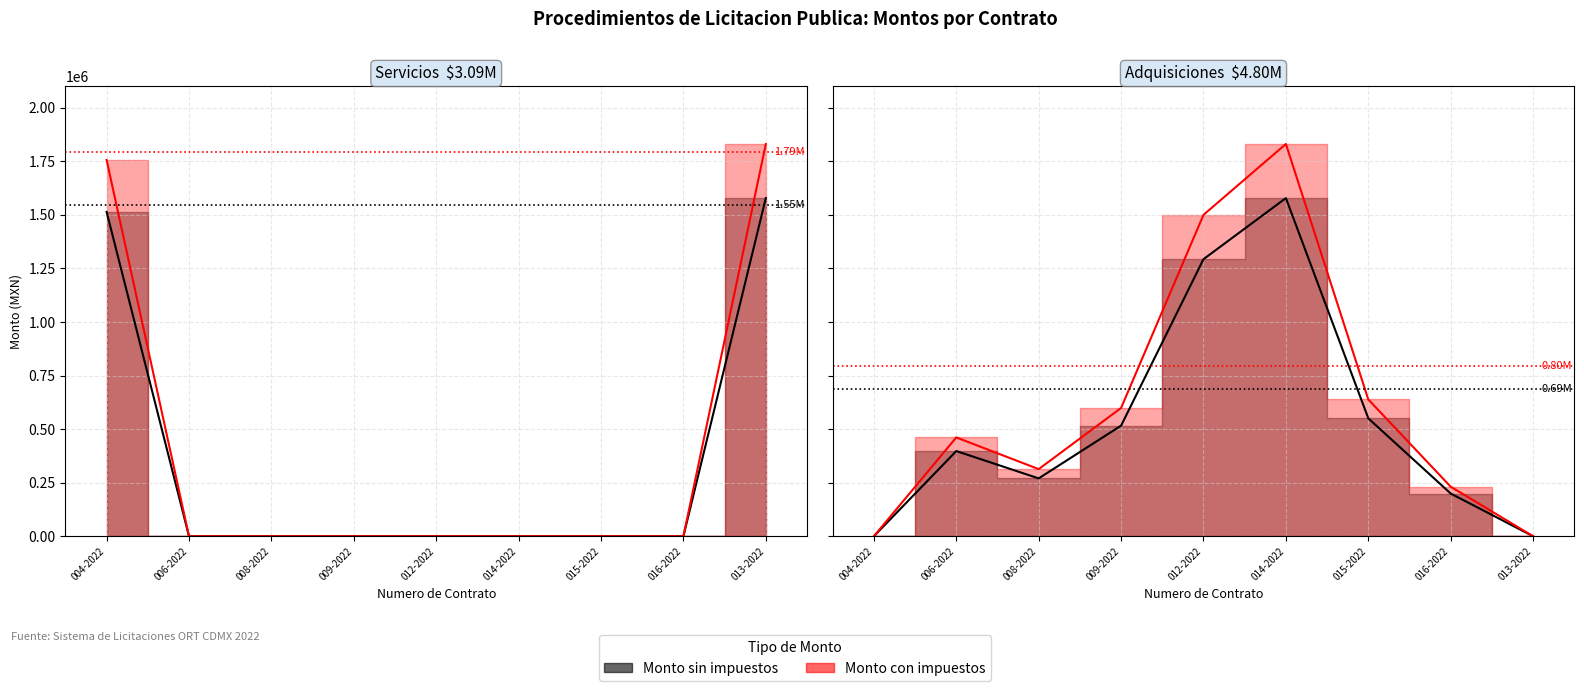

The value of Monto con impuestos at ORT-015-2022 is 638347.7. True or false?

True